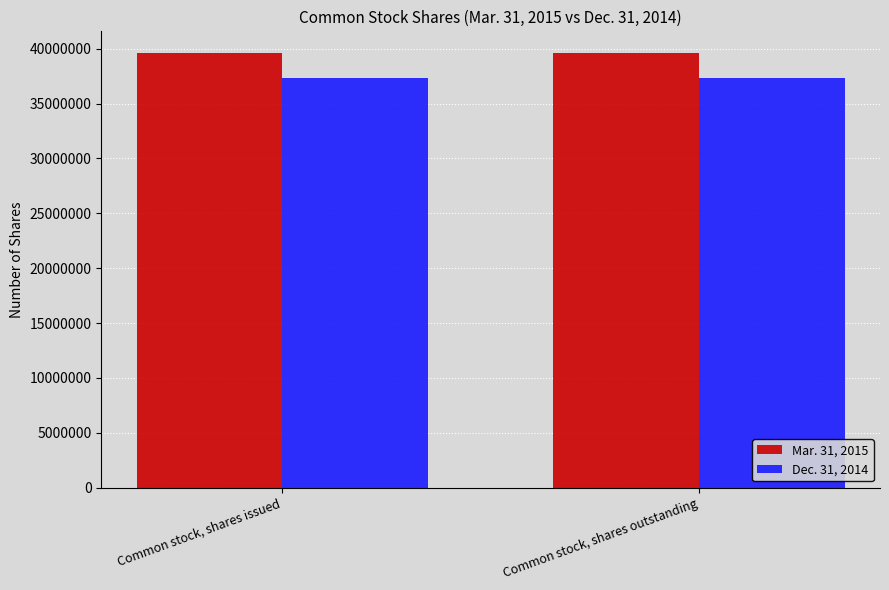

What is the label of the 1st bar from the right?

Common stock, shares outstanding